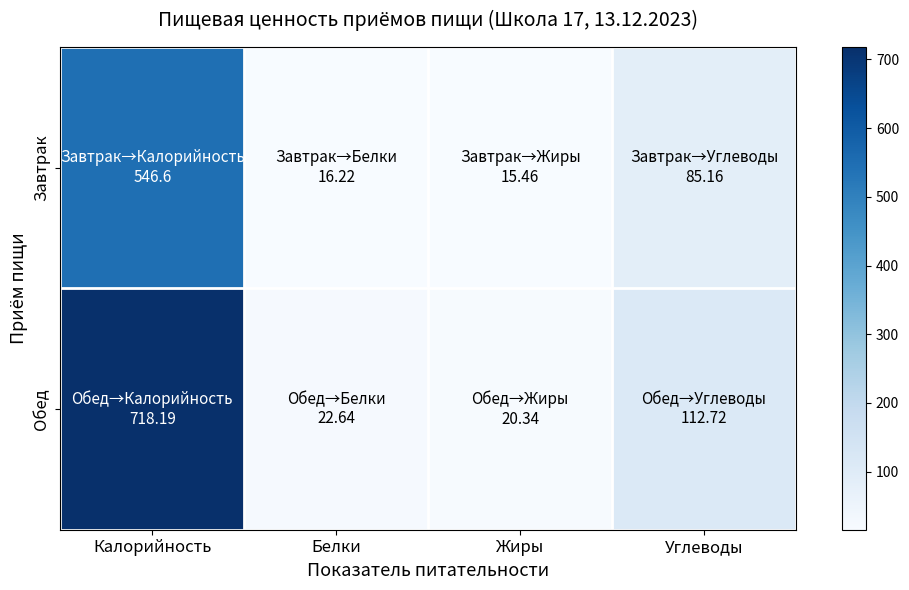

At how many categories does at least one series exceed 129?

1